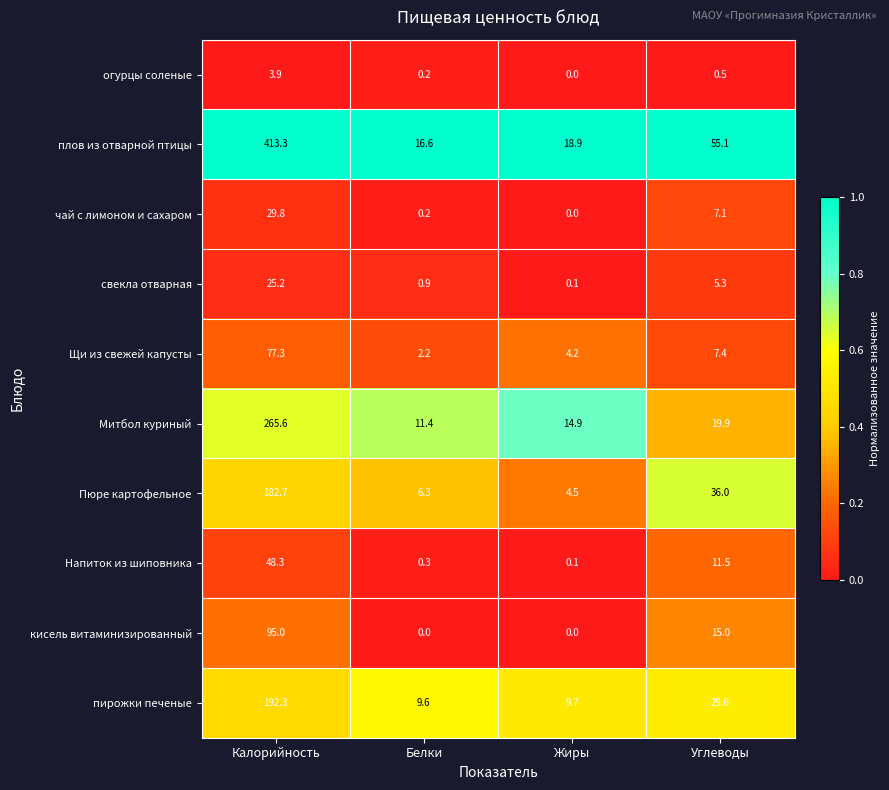

What is the difference between the maximum and minimum values in the свекла отварная series?

25.1